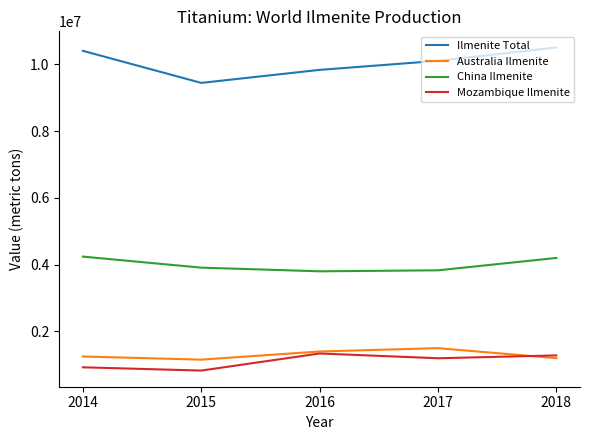

What is the greatest value displayed?

10500000